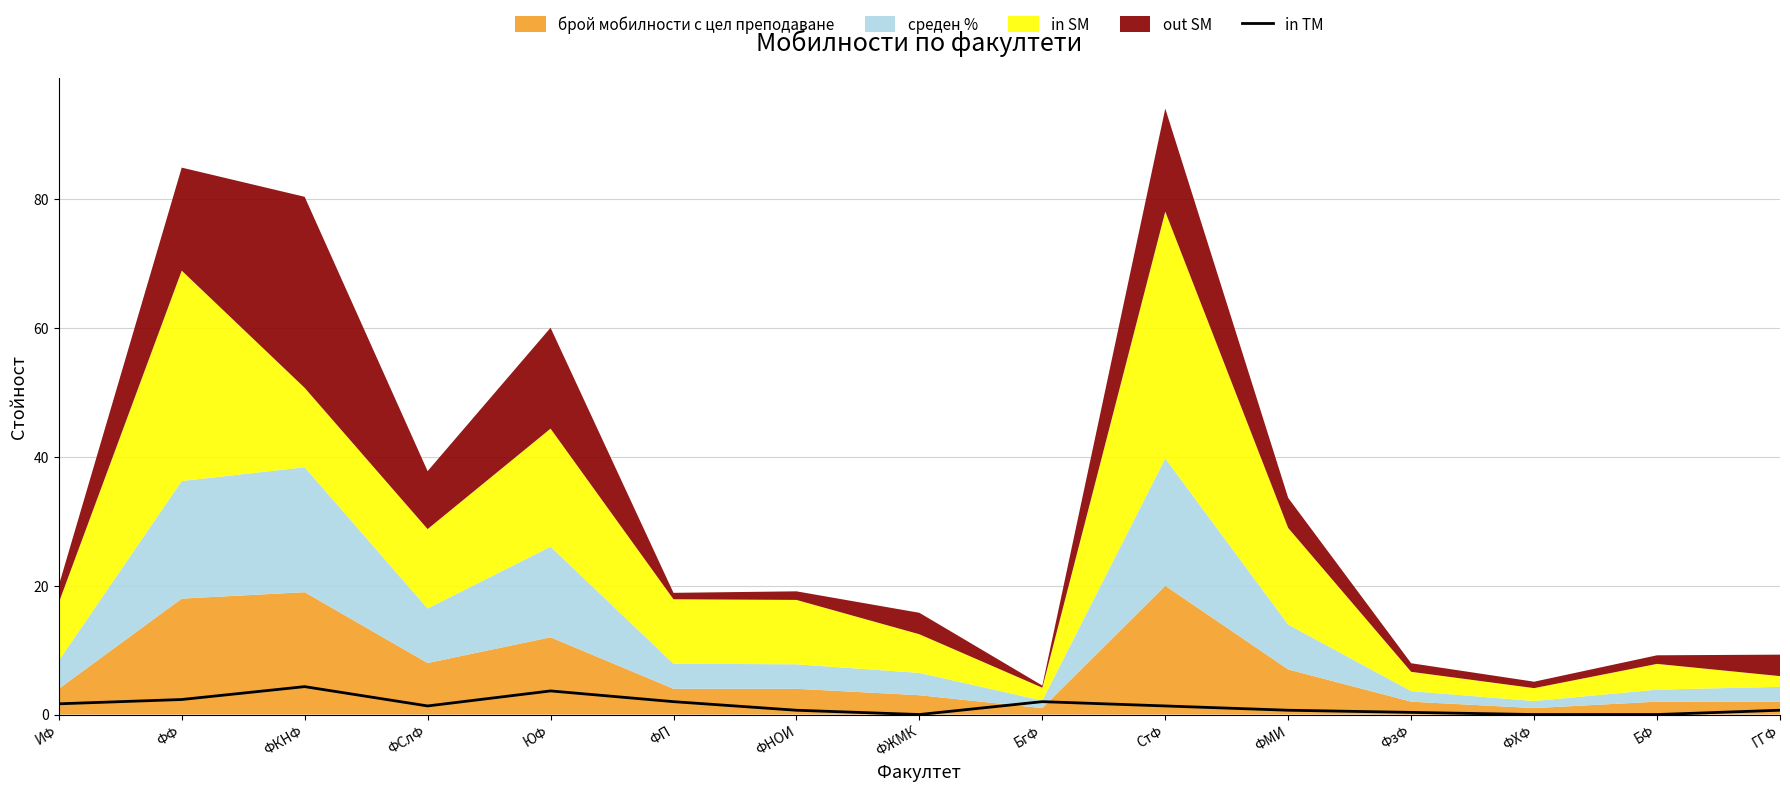

The chart shows a value of 3.0 at БгФ. True or false?

False